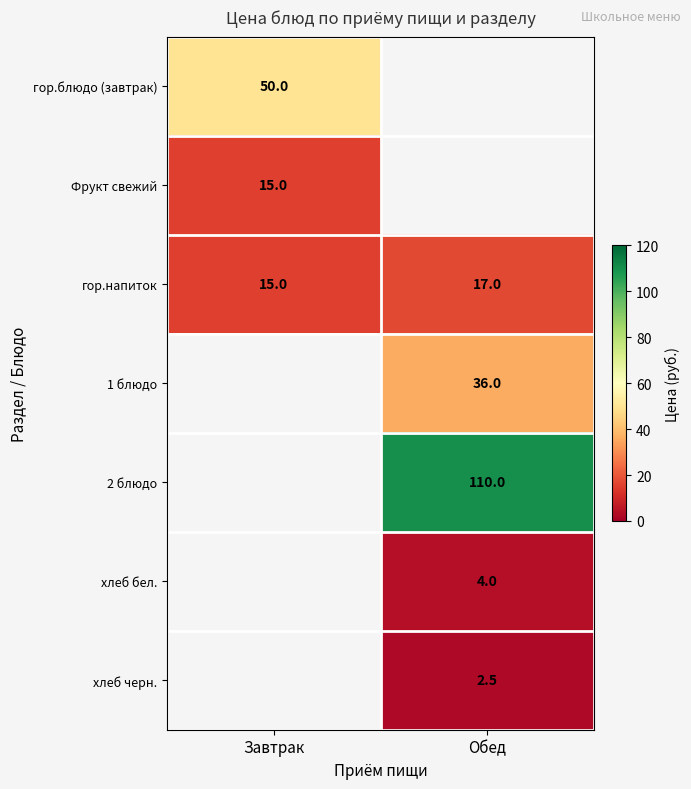

Read the гор.напиток value at Обед.

17.0